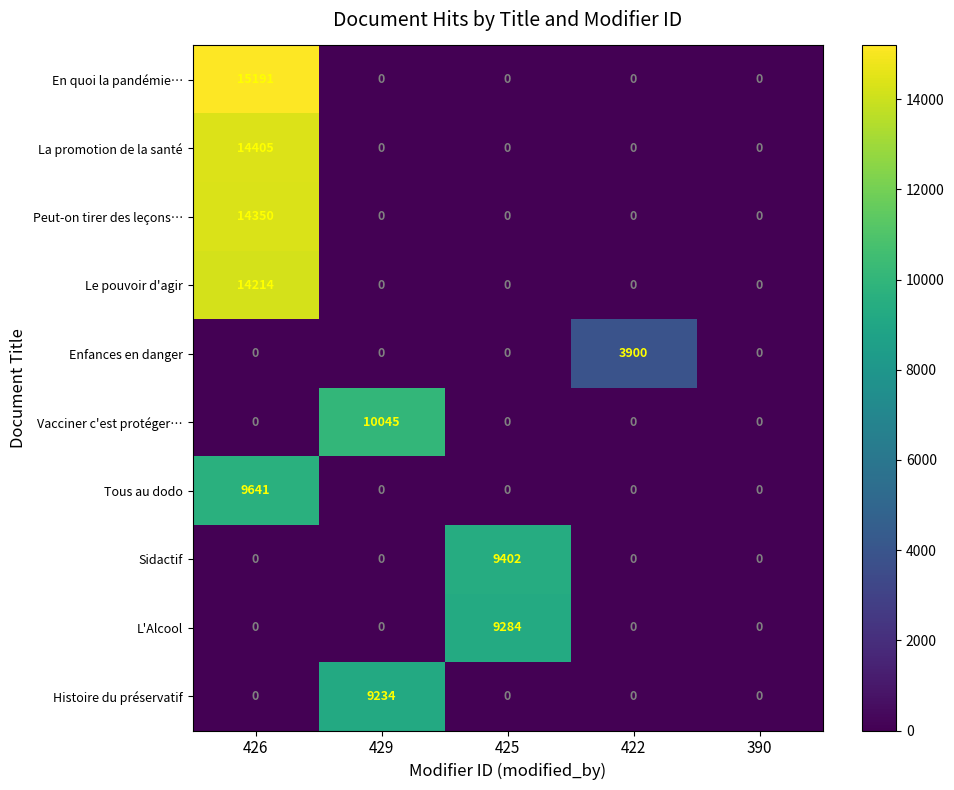

How many categories are shown in the chart?

5